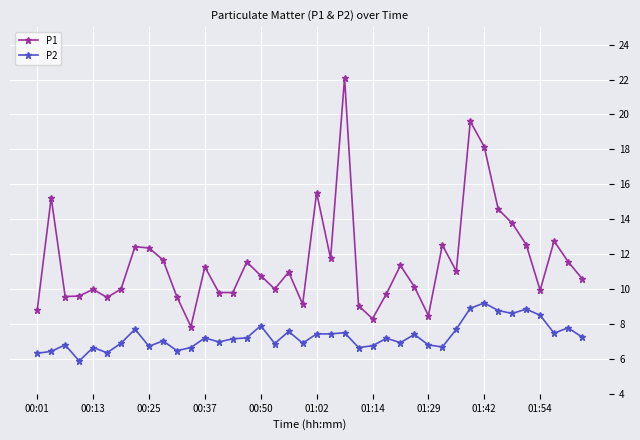

What is the value of the P2 point at the 9th from the left?

6.7